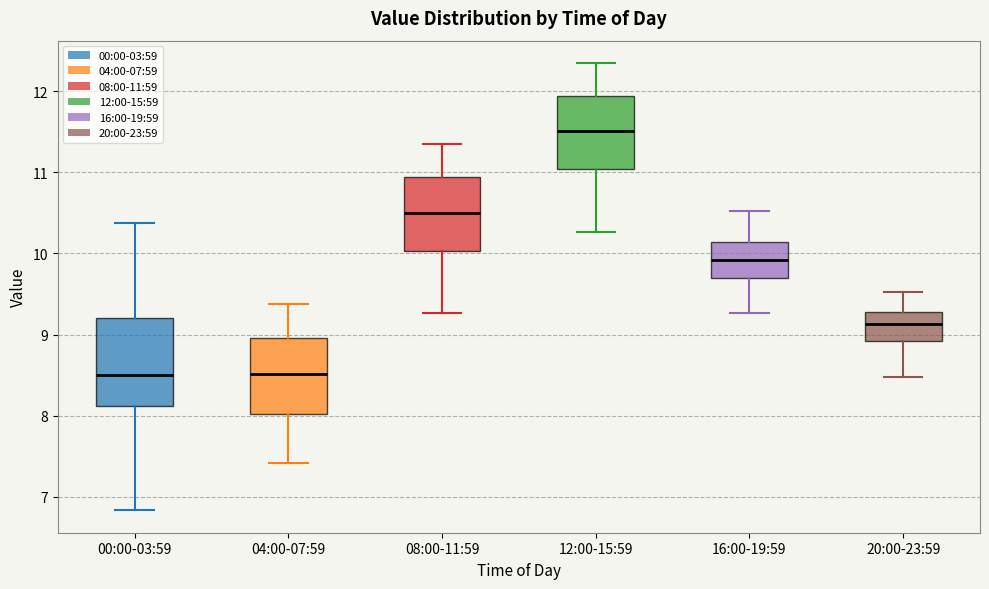

Reading left to right, read every box against the y-axis: the position of its median line, the range the box covers, and the ends of its whiskers. The values are not printed on the chart, so give them approximately, as read against the axis.

00:00-03:59: median 8.5, box 8.1 to 9.2, whiskers 6.8 to 10.4
04:00-07:59: median 8.5, box 8.0 to 9.0, whiskers 7.4 to 9.4
08:00-11:59: median 10.5, box 10.0 to 10.9, whiskers 9.3 to 11.4
12:00-15:59: median 11.5, box 11.0 to 11.9, whiskers 10.3 to 12.4
16:00-19:59: median 9.9, box 9.7 to 10.1, whiskers 9.3 to 10.5
20:00-23:59: median 9.1, box 8.9 to 9.3, whiskers 8.5 to 9.5